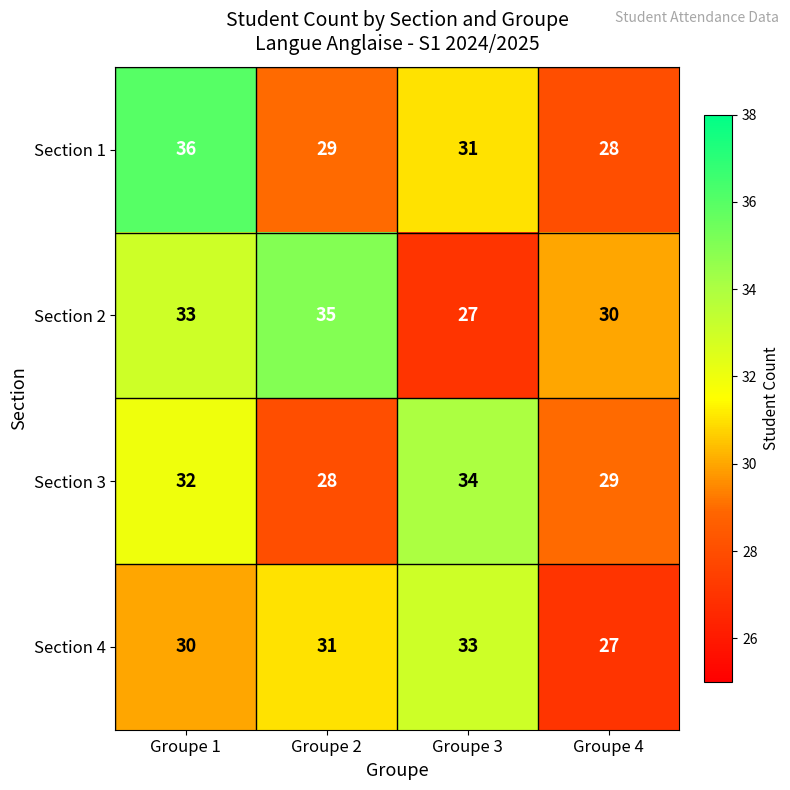

What is the minimum value shown in the chart?

27